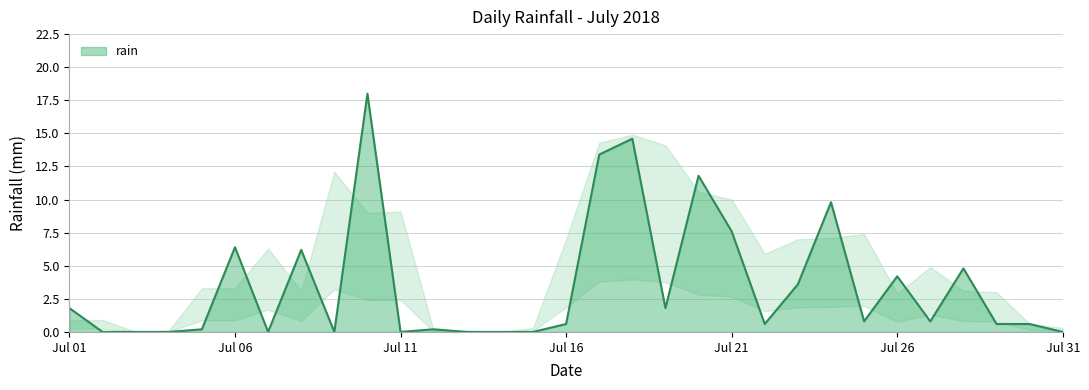

What is the difference between the maximum and minimum values?

18.0